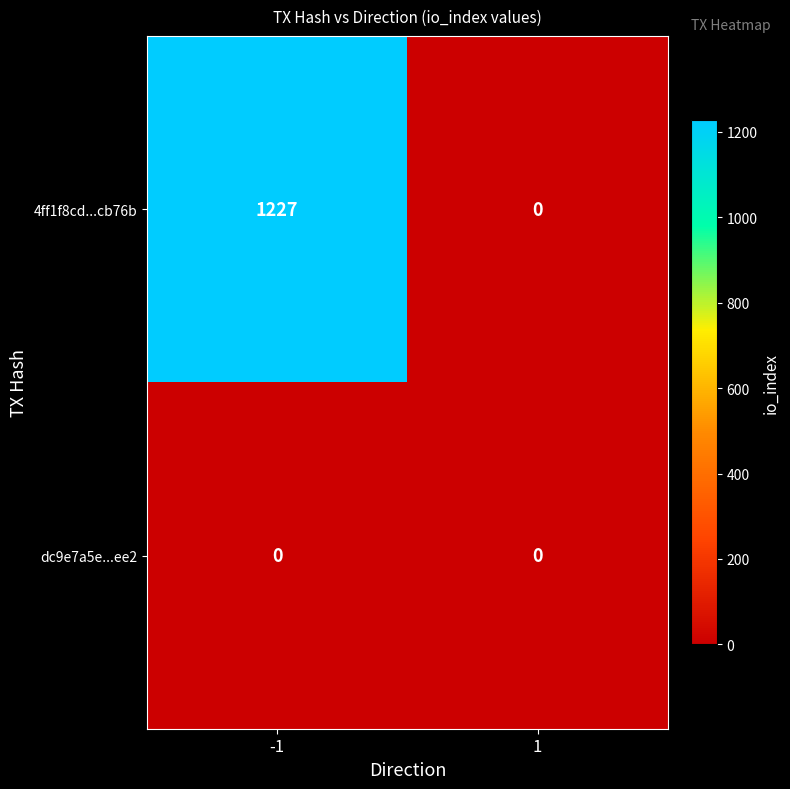

Rank the series at -1 from lowest to highest value.

dc9e7a5e...ee2, 4ff1f8cd...cb76b